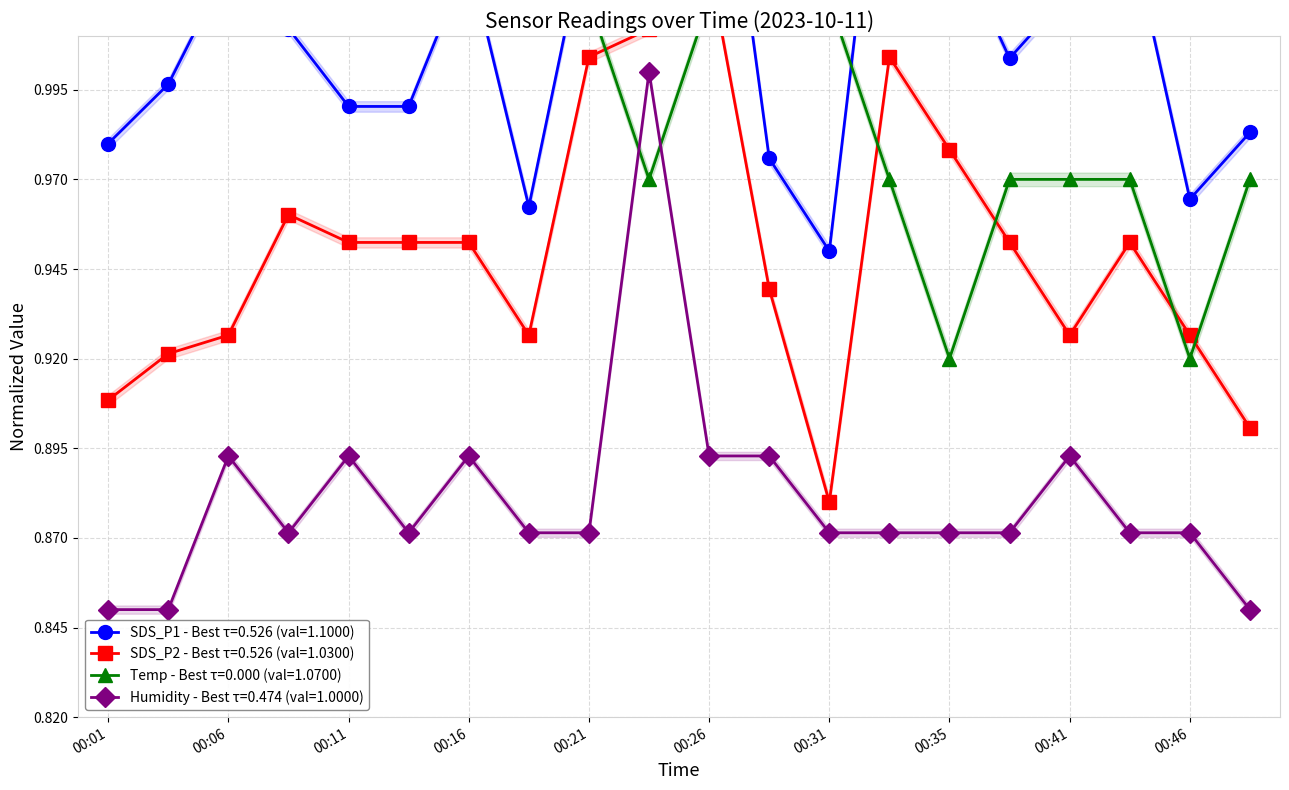

What is the value of the SDS_P1 point at the 5th from the left?

1.0